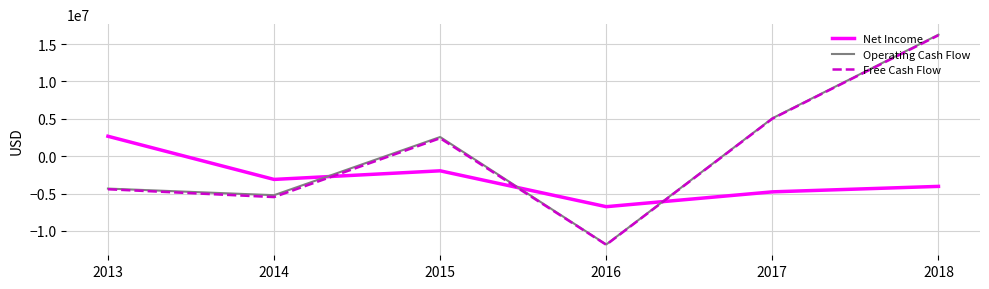

What value does the Net Income series have at 2014?

-3114000